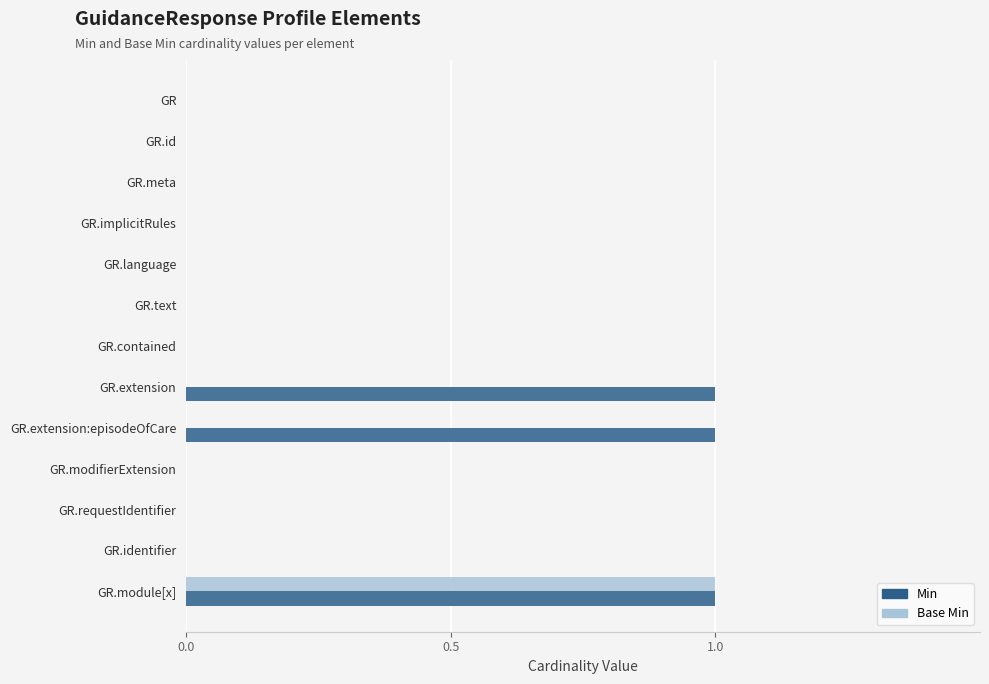

What is the sum of all Min values?

3